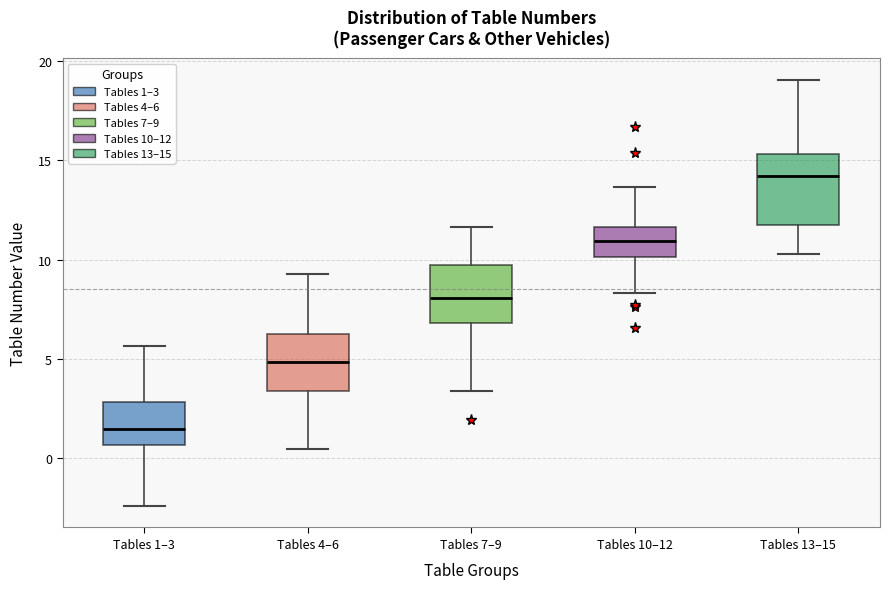

Comparing the boxes themselves (not the whiskers), which one is the tallest?

Tables 13–15